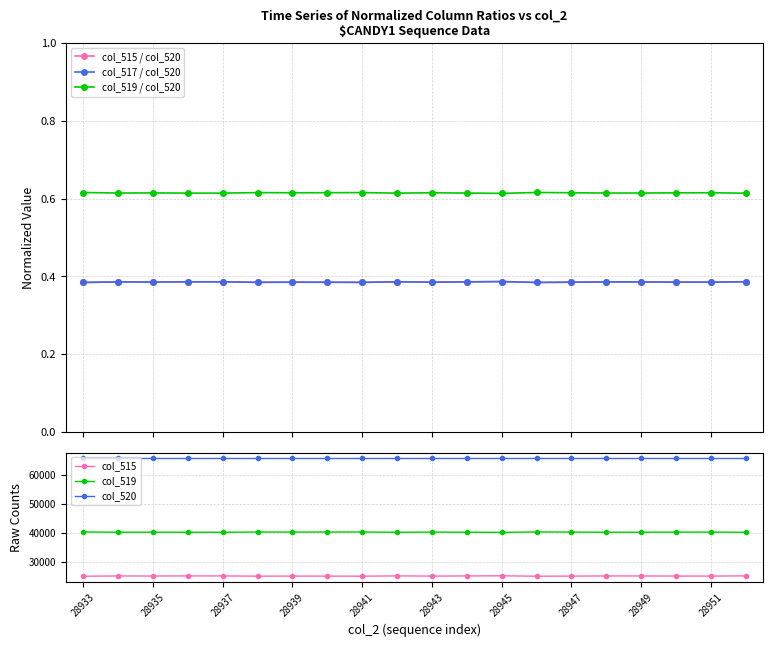

Which label corresponds to the largest value in the chart?

28933